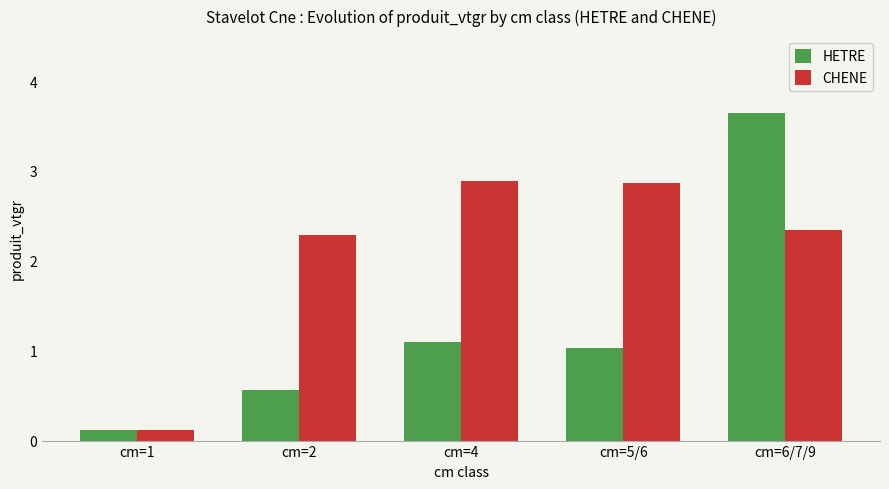

What is the highest value of the CHENE series?

2.9